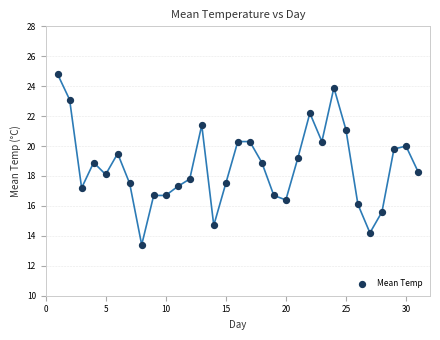

What is the range of X values (max minus min)?

30.0